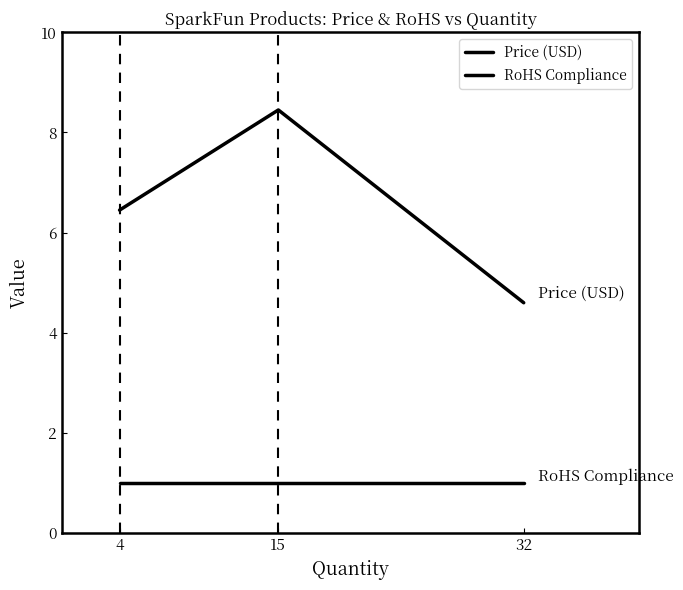

Which series has the largest total across all categories?

Price (USD)